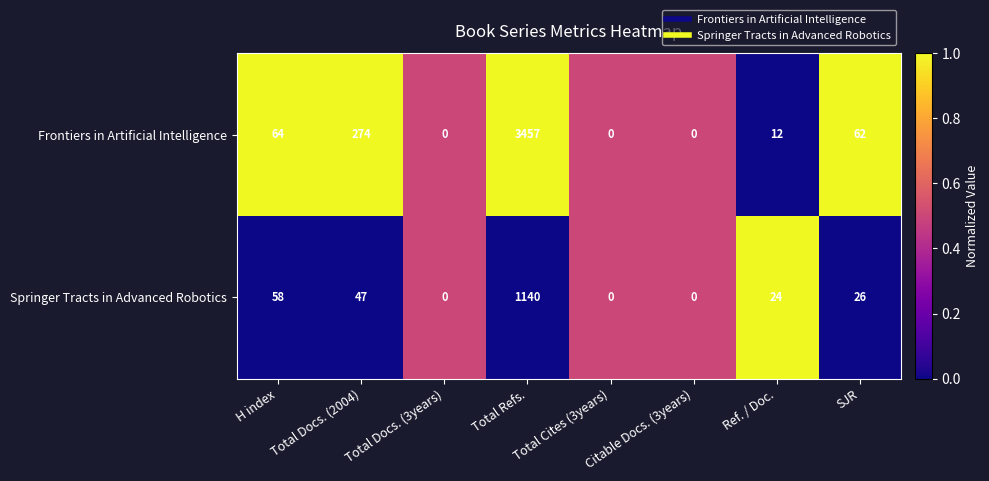

What is the spread (max minus min) of values at Total Docs. (2004)?

227